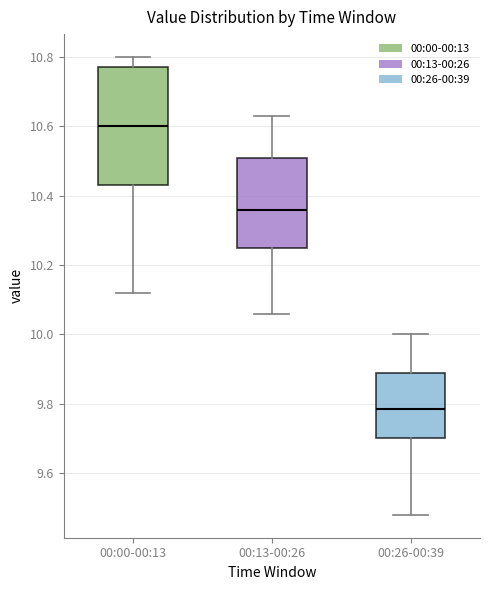

Where does the median line of the box for 00:13-00:26 sit on the y-axis? The values are not printed on the chart, so give them approximately, as read against the axis.

10.36